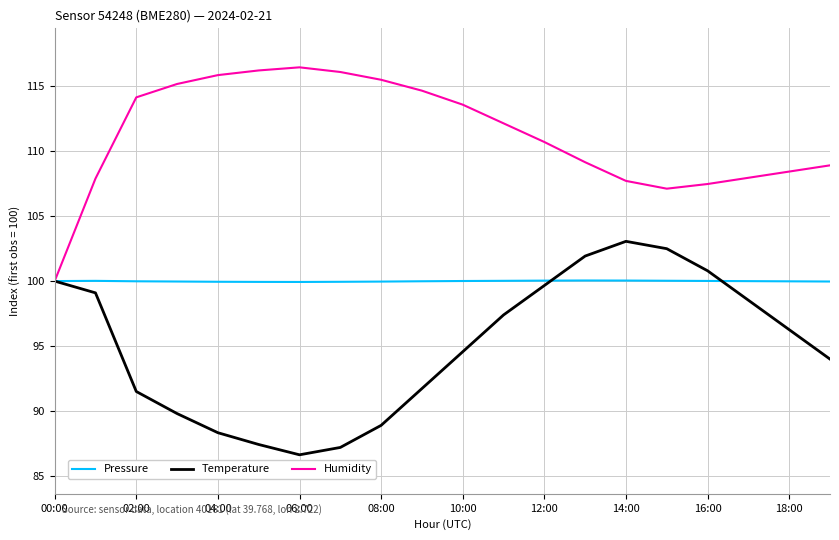

What is the minimum value for Humidity?

100.0